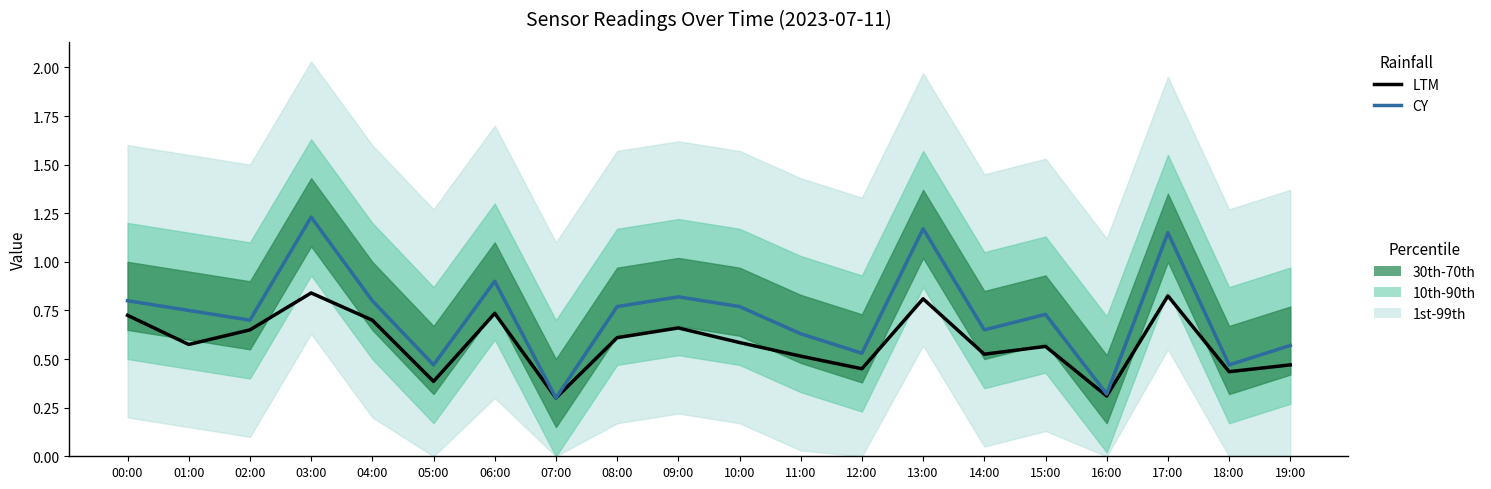

What is the average value of the CY series?

0.7